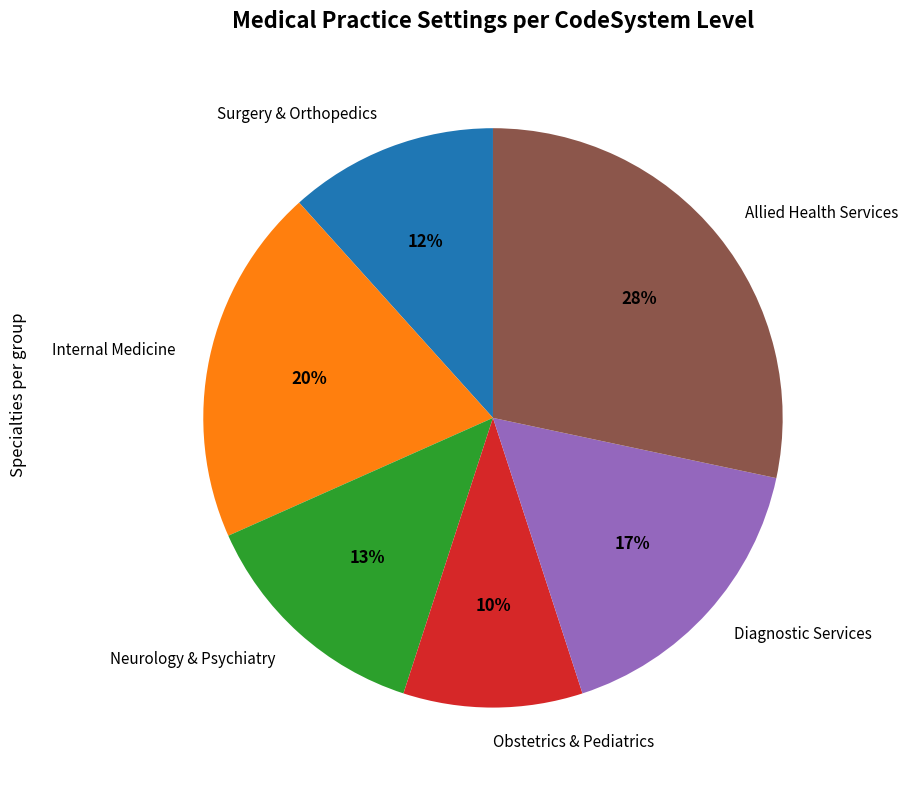

Is the sum of Obstetrics & Pediatrics and Neurology & Psychiatry greater than half?

No